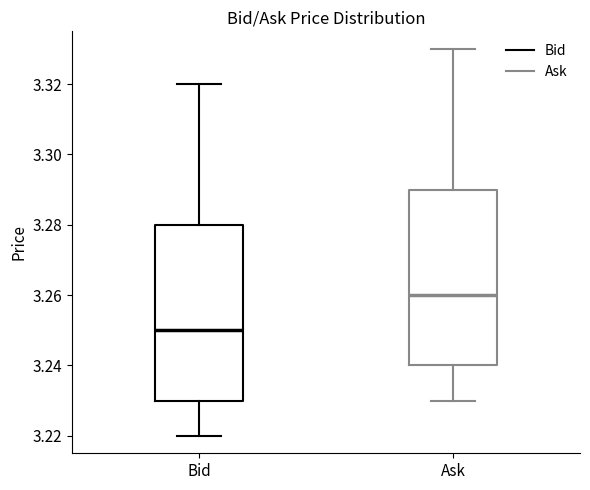

Where does the upper whisker of the box for Bid end on the y-axis? The values are not printed on the chart, so give them approximately, as read against the axis.

3.32